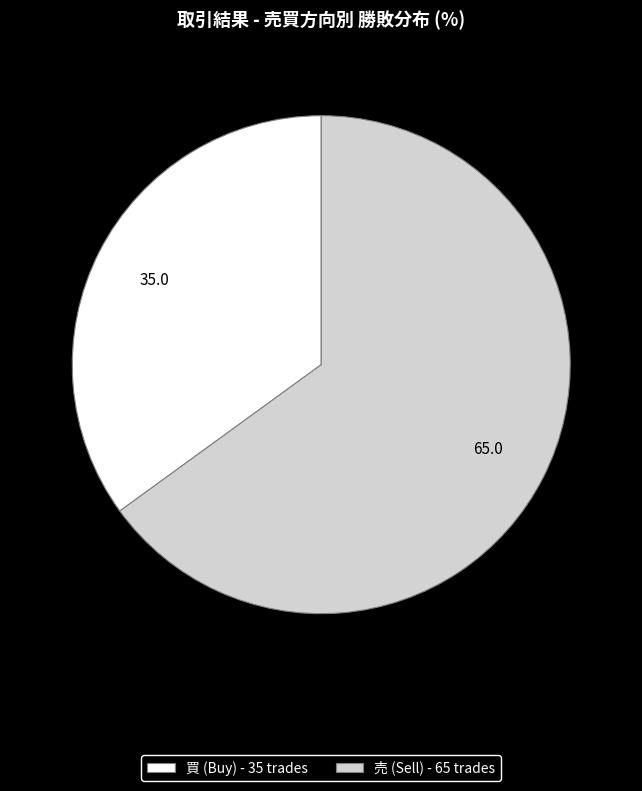

Which slice represents more than half of the pie?

売